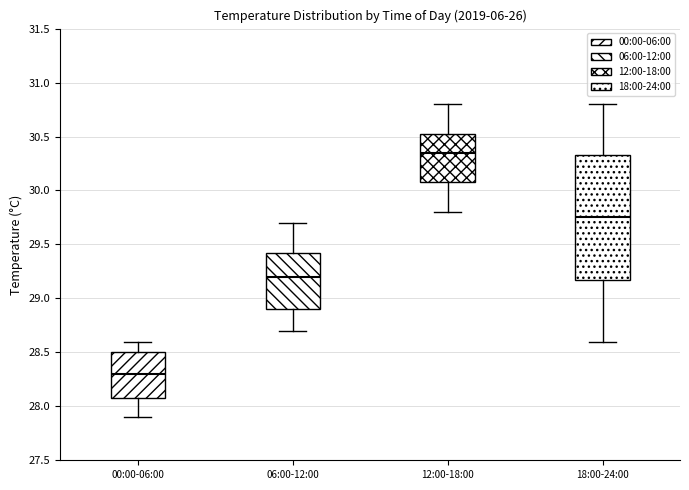

Reading left to right, transcribe this box plot: for each box, give where its median line is, the range the box spans, and where its two whiskers end, as read against the y-axis. The values are not printed on the chart, so give them approximately, as read against the axis.

00:00-06:00: median 28.30, box 28.10 to 28.50, whiskers 27.90 to 28.60
06:00-12:00: median 29.20, box 28.90 to 29.45, whiskers 28.70 to 29.70
12:00-18:00: median 30.35, box 30.10 to 30.55, whiskers 29.80 to 30.80
18:00-24:00: median 29.75, box 29.20 to 30.35, whiskers 28.60 to 30.80